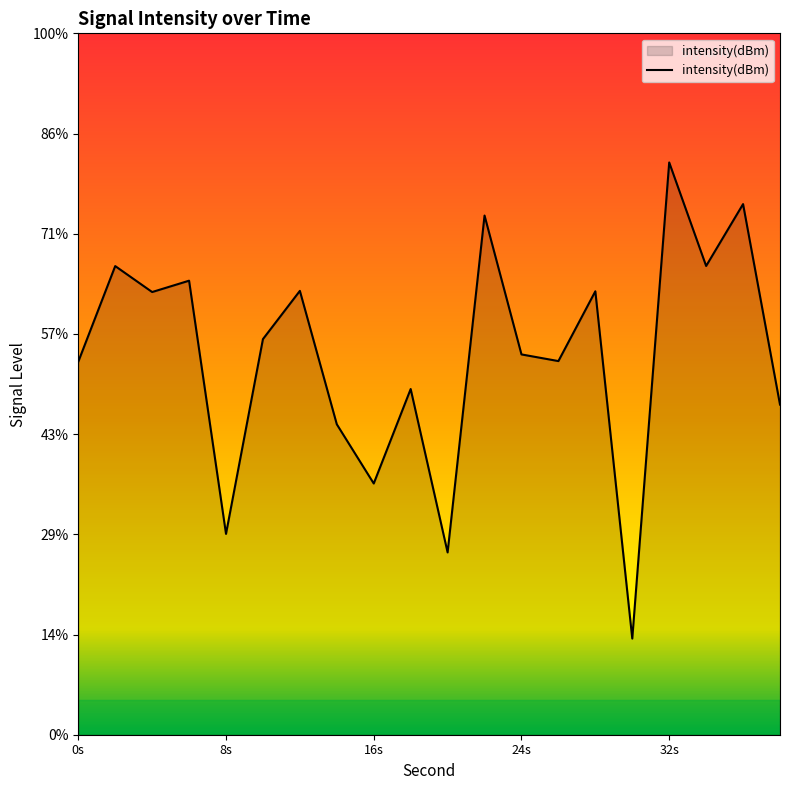

Does the chart display data point markers on the line(s)?

No